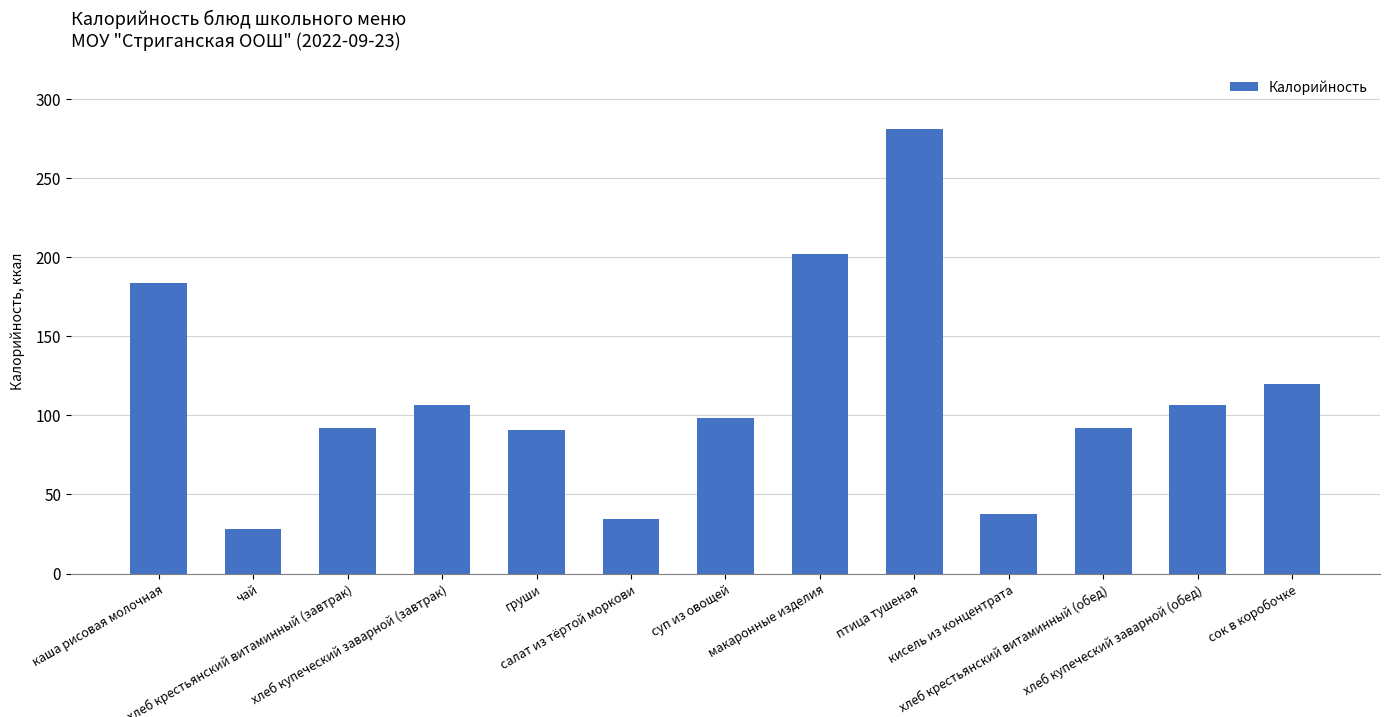

What is the minimum value shown in the chart?

28.0